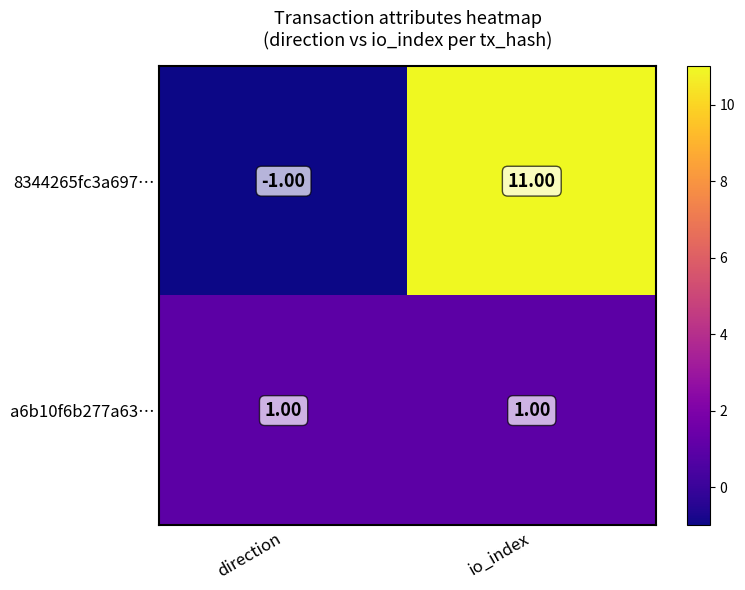

List the series in order of their overall mean, highest first.

8344265fc3a697…, a6b10f6b277a63…